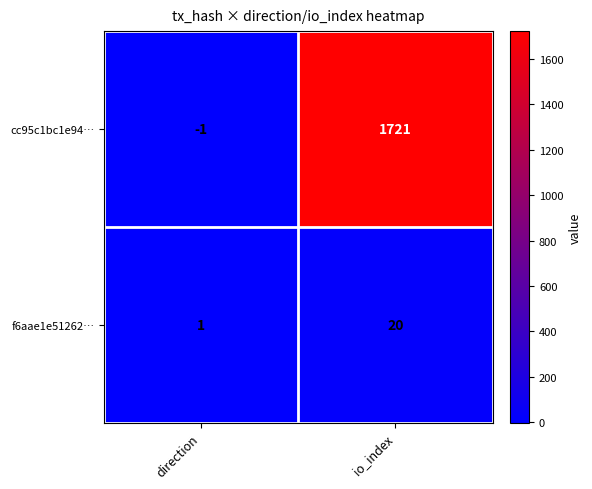

Reading left to right, what are all the values shown in this chart?

cc95c1bc1e94…: -1	1721
f6aae1e51262…: 1	20